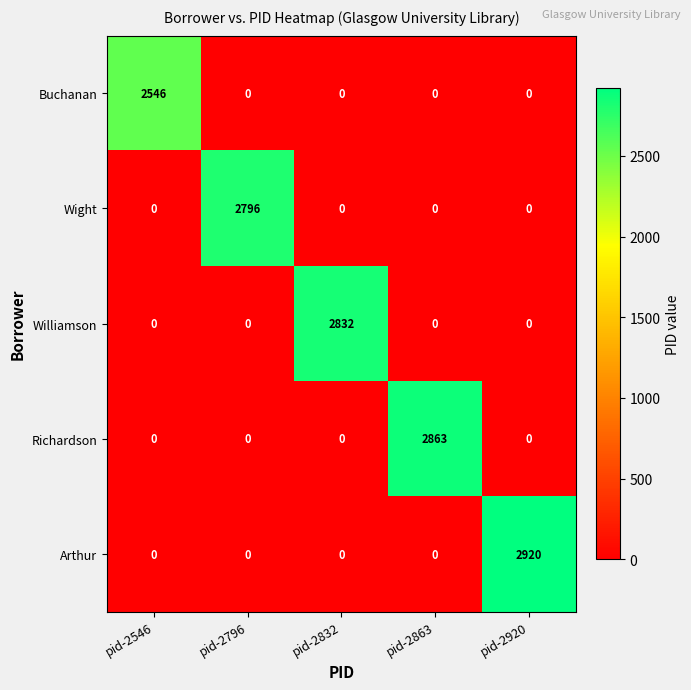

List the series in order of their peak value, lowest first.

Buchanan, Wight, Williamson, Richardson, Arthur